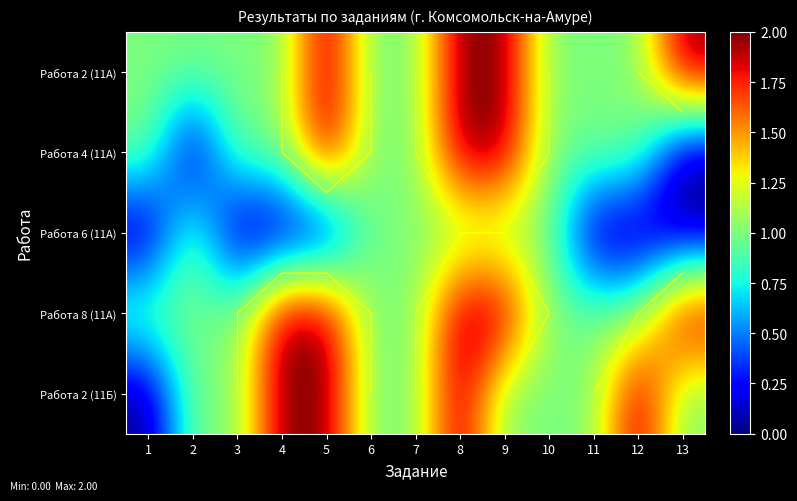

At which category is the sum across all series the highest?

8